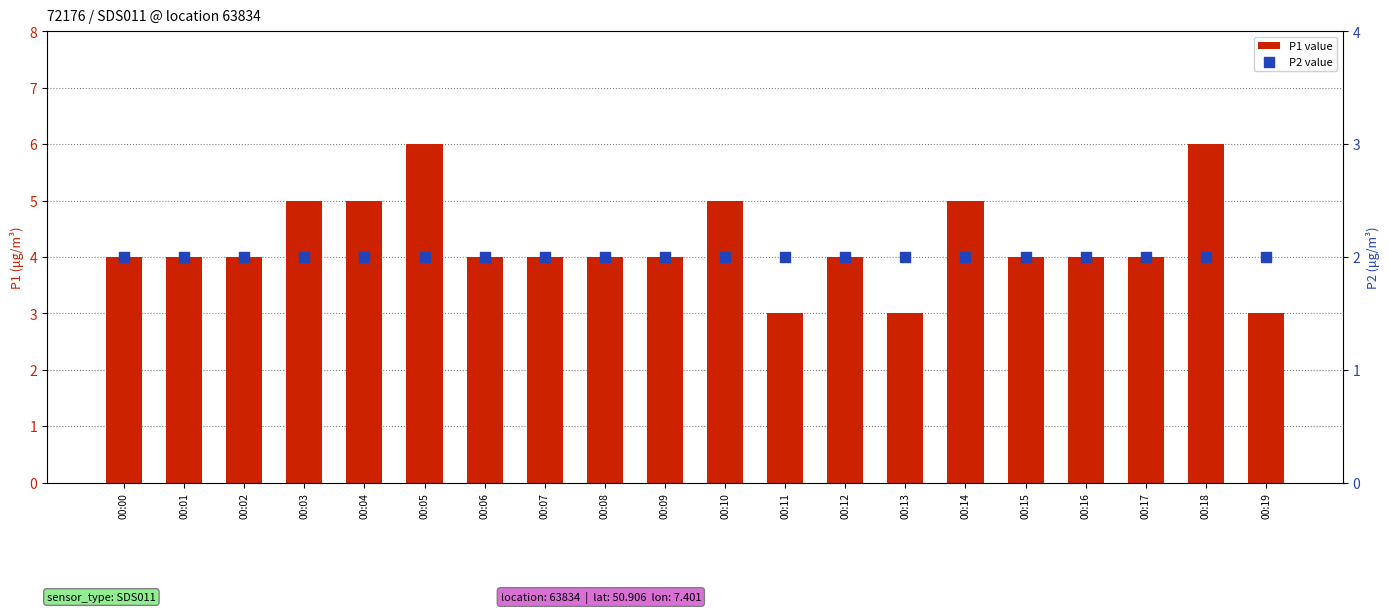

Which series reaches the maximum Y coordinate?

P1 value